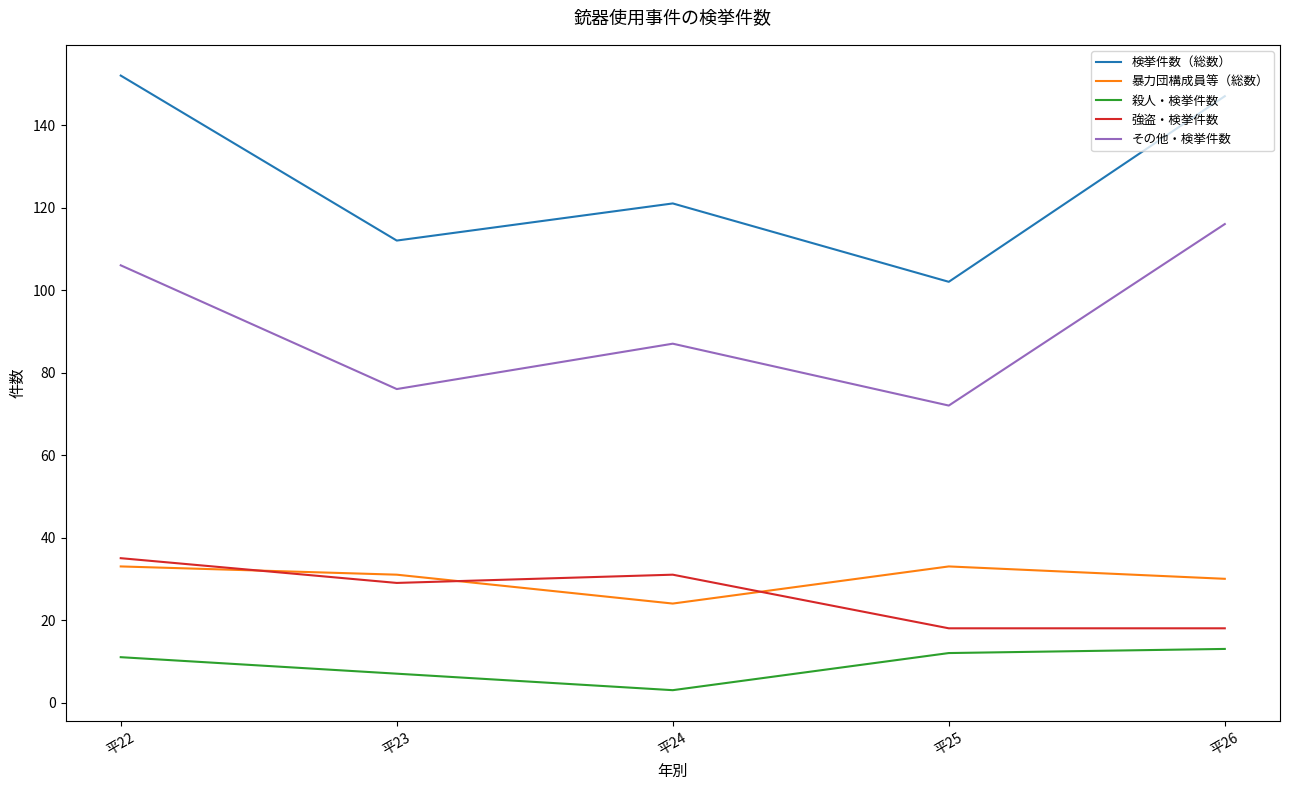

Count the 検挙件数（総数） values in the range 112 to 147.

3